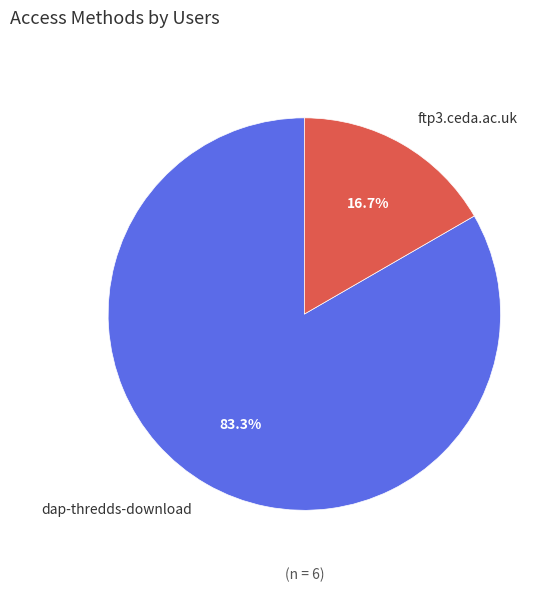

What is the smallest slice in the pie chart?

ftp3.ceda.ac.uk